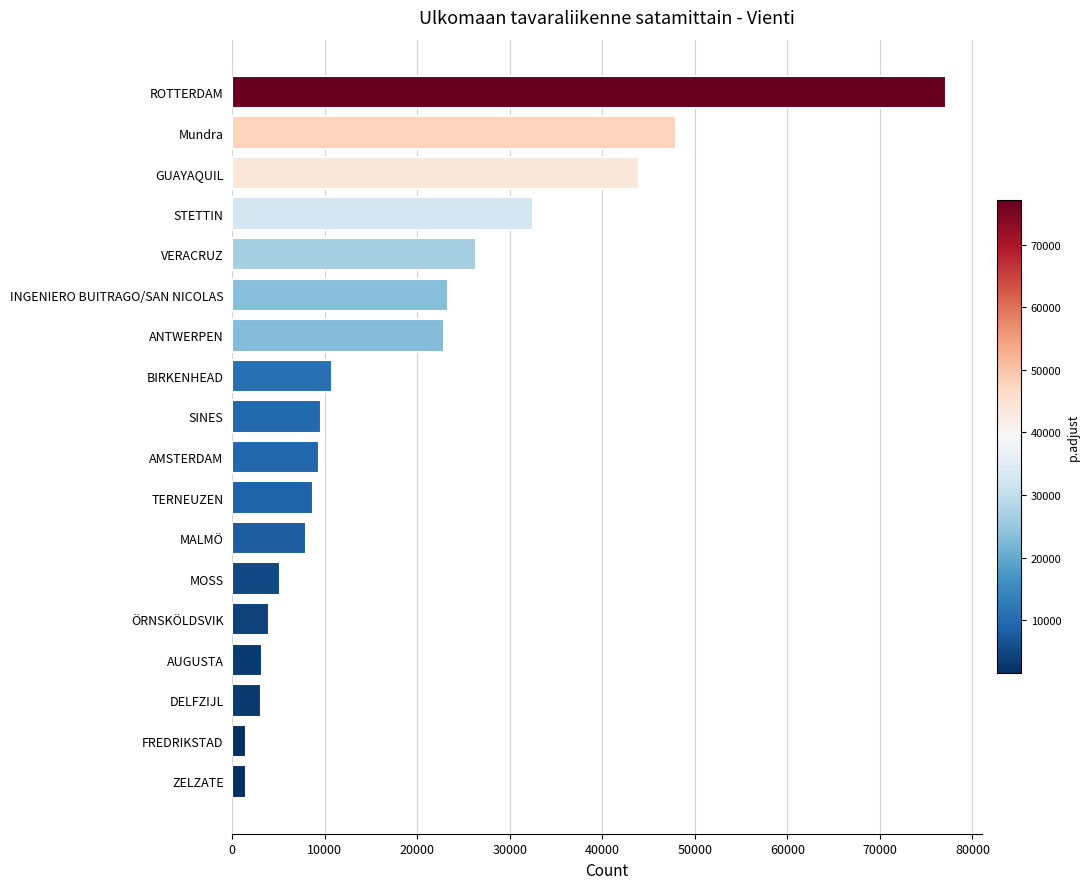

What is the ratio of the value at ANTWERPEN to the value at Mundra?

0.5